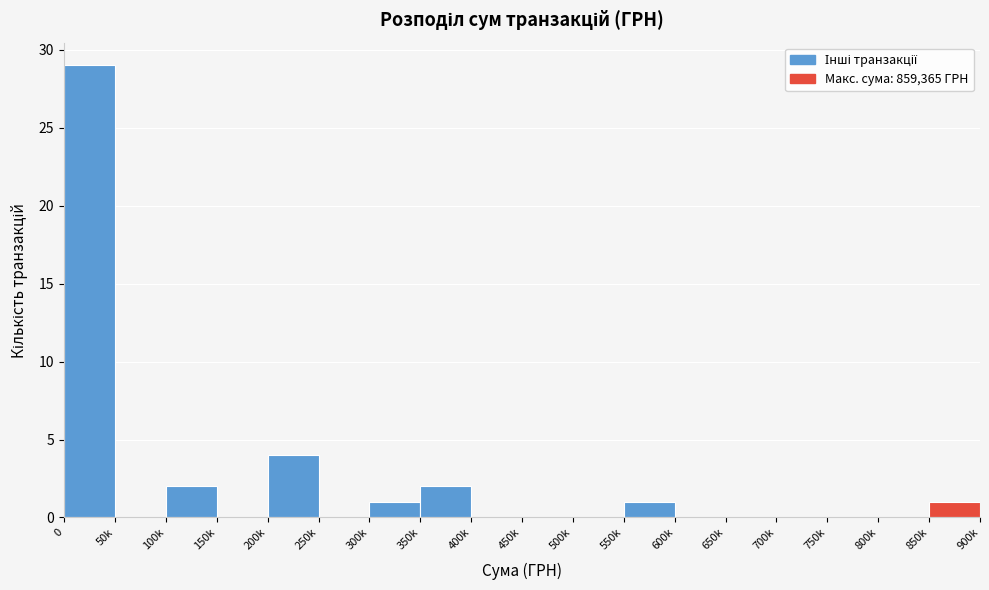

Reading left to right, transcribe all the data shown in this chart.

0=29	50k=0	100k=2	150k=0	200k=4	250k=0	300k=1	350k=2	400k=0	450k=0	500k=0	550k=1	600k=0	650k=0	700k=0	750k=0	800k=0	850k=1